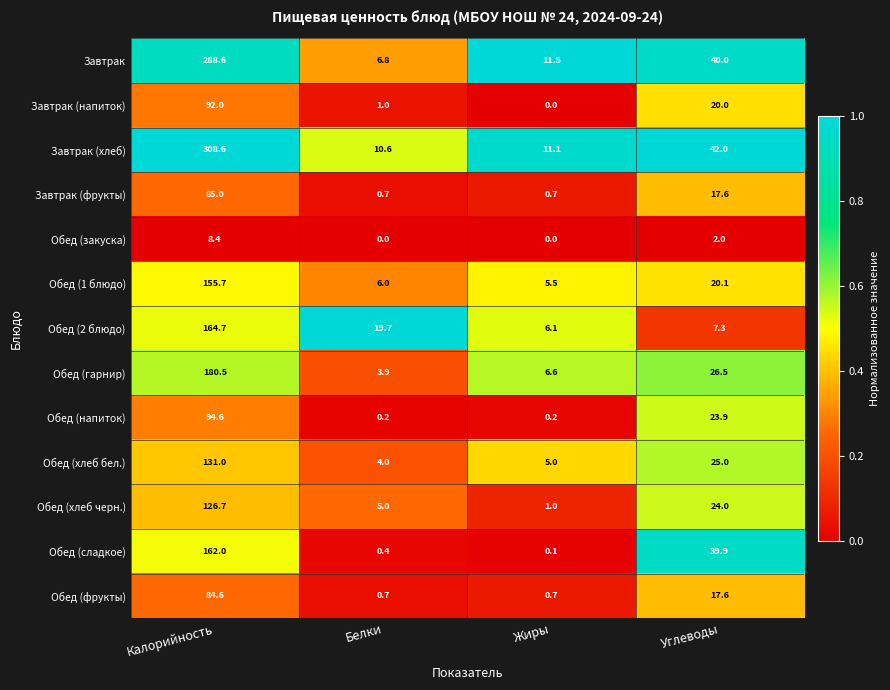

List the series in order of their peak value, highest first.

Завтрак (хлеб), Завтрак, Обед (гарнир), Обед (2 блюдо), Обед (сладкое), Обед (1 блюдо), Обед (хлеб бел.), Обед (хлеб черн.), Обед (напиток), Завтрак (напиток), Завтрак (фрукты), Обед (фрукты), Обед (закуска)